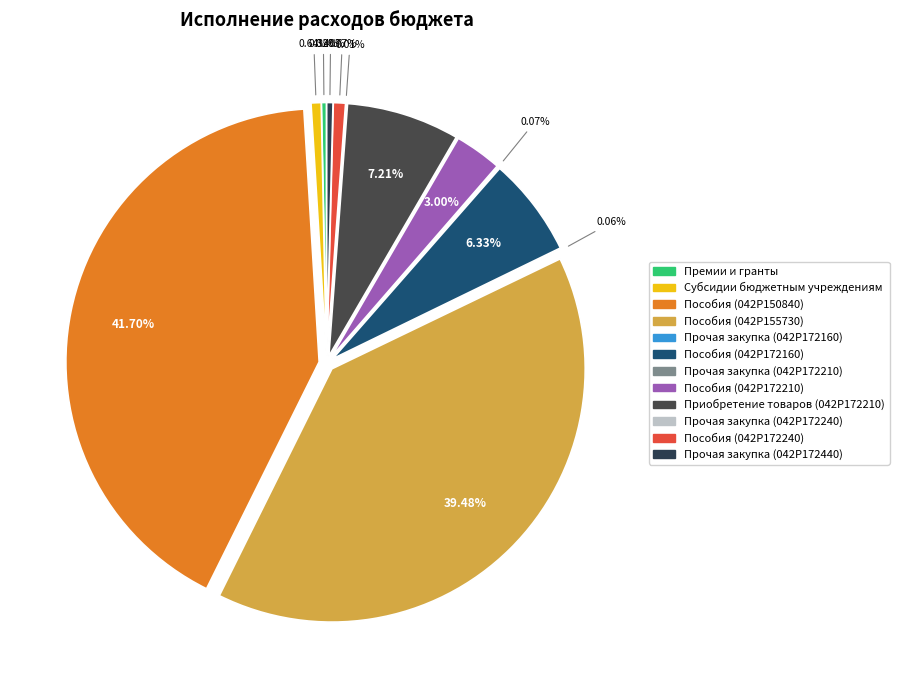

To the nearest percent, what percentage of the pie is Субсидии бюджетным учреждениям?

1%